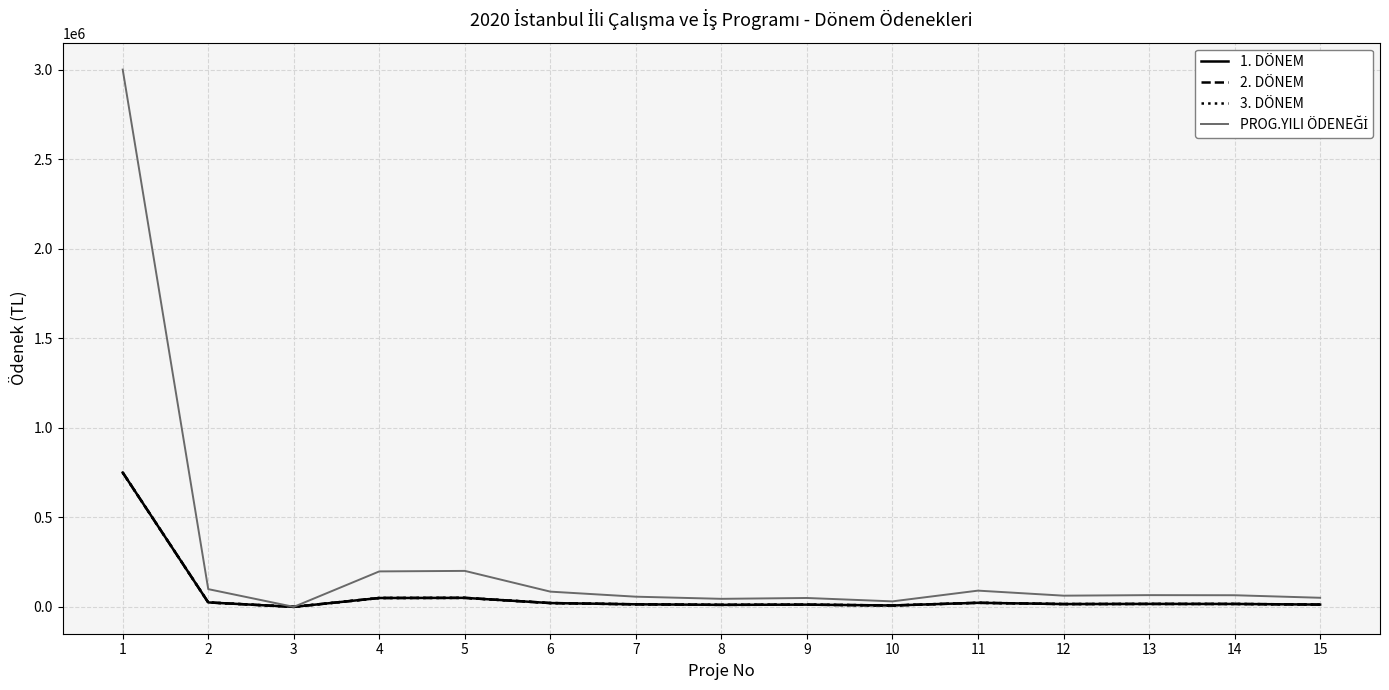

Is this an area chart (filled region under the line)?

No